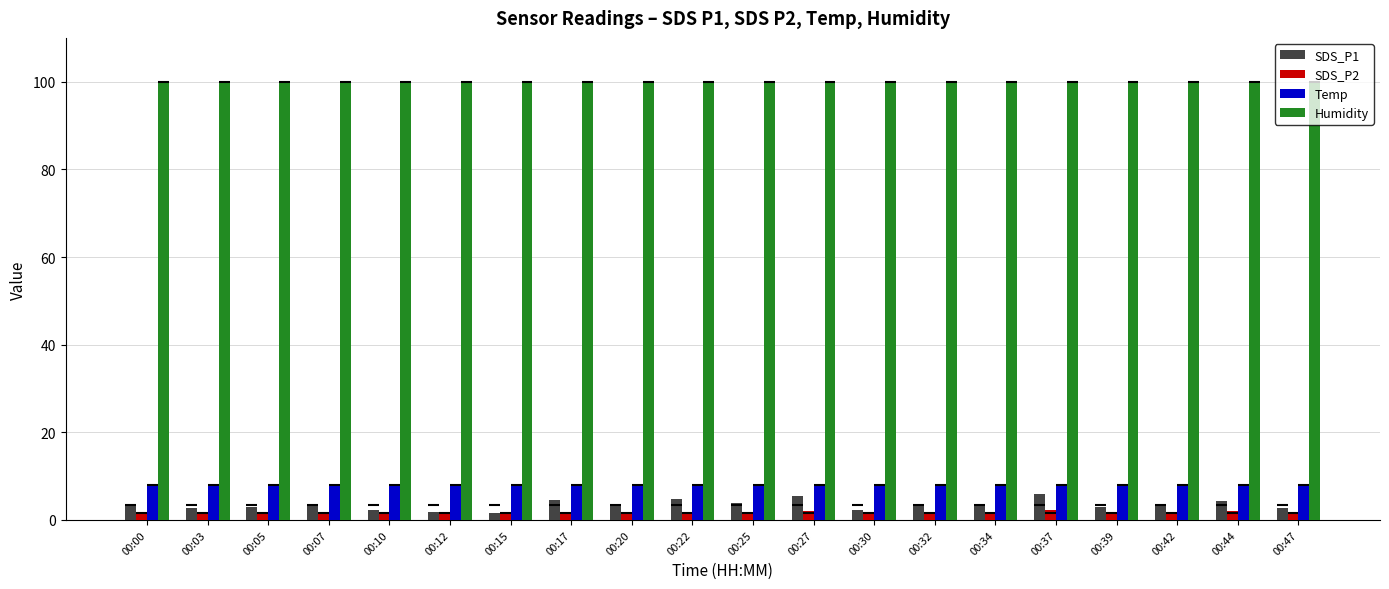

Rank the categories by Humidity value from lowest to highest.

00:00, 00:03, 00:05, 00:07, 00:10, 00:12, 00:15, 00:17, 00:20, 00:22, 00:25, 00:27, 00:30, 00:32, 00:34, 00:37, 00:39, 00:42, 00:44, 00:47